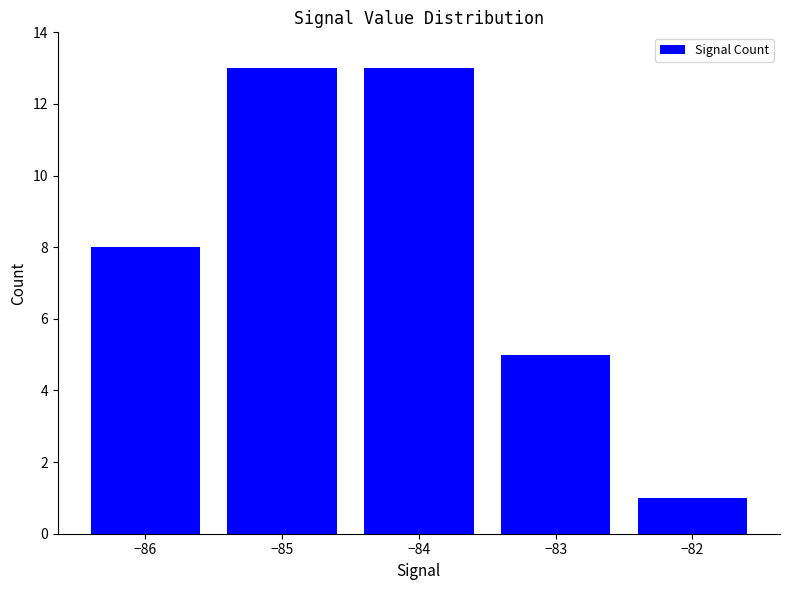

What is the value of the 5th bar from the left?

1